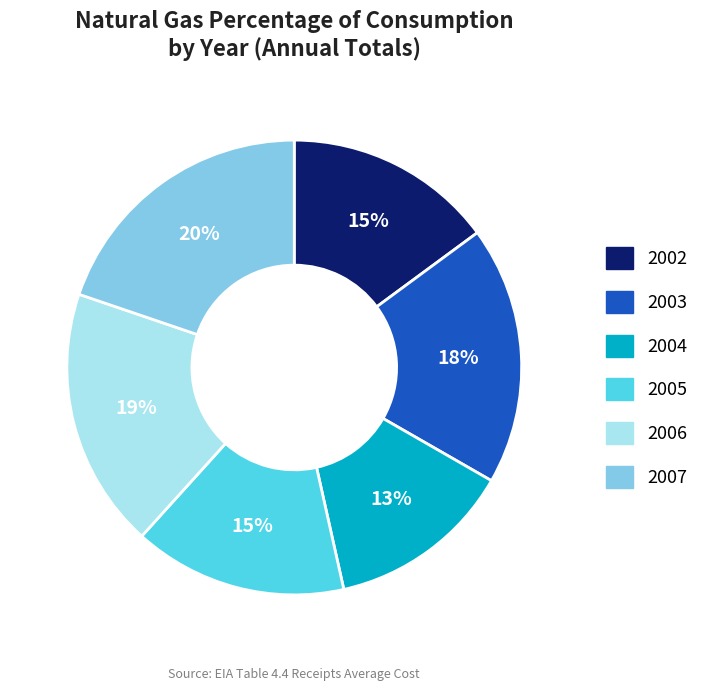

To the nearest percent, what percentage of the pie is 2006?

19%